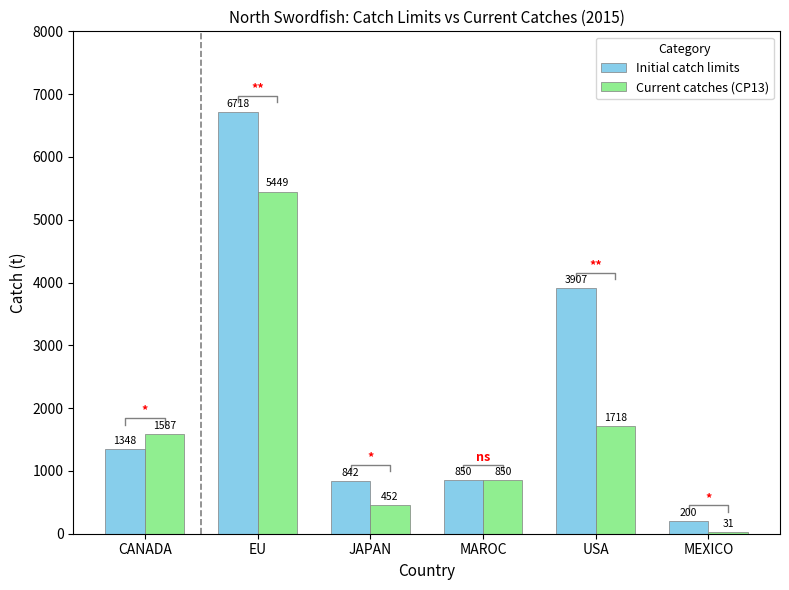

What is the label of the 4th bar from the right?

JAPAN